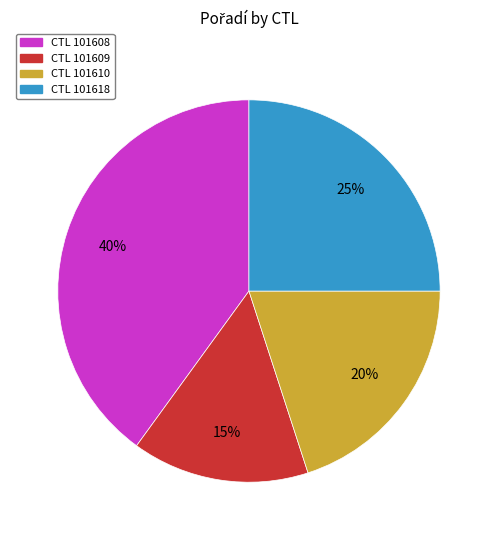

To the nearest percent, what is the difference between the largest and smallest slice percentages?

25%